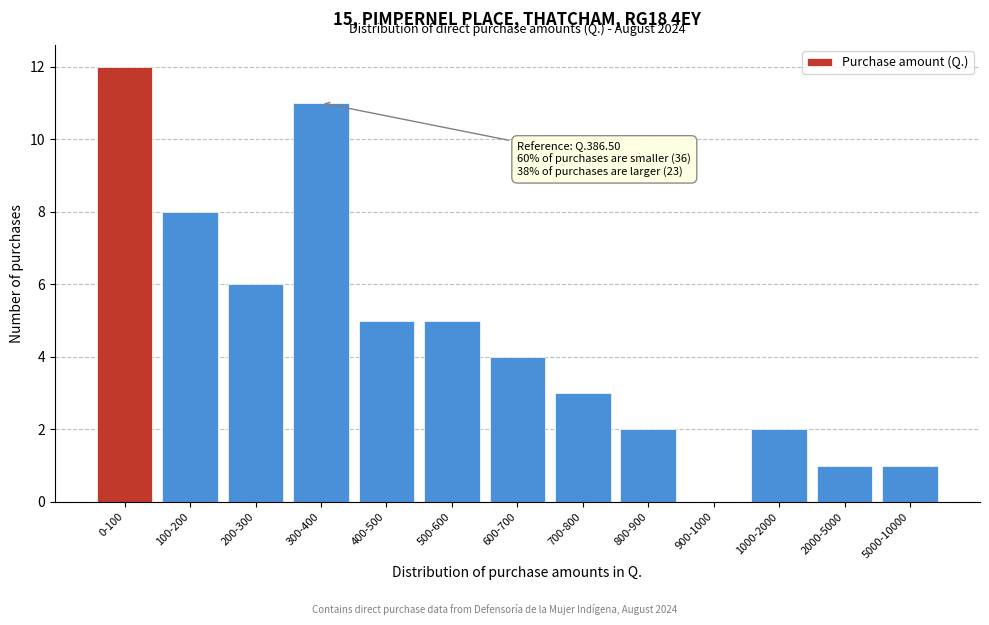

Reading left to right, extract all data points from this chart.

0-100=12	100-200=8	200-300=6	300-400=11	400-500=5	500-600=5	600-700=4	700-800=3	800-900=2	900-1000=0	1000-2000=2	2000-5000=1	5000-10000=1